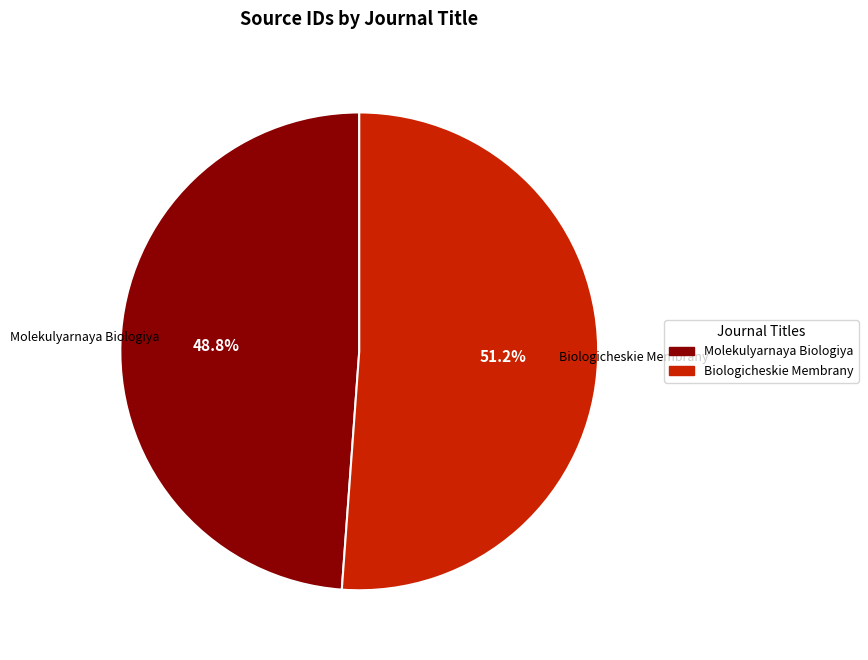

What is the smallest slice in the pie chart?

Molekulyarnaya Biologiya